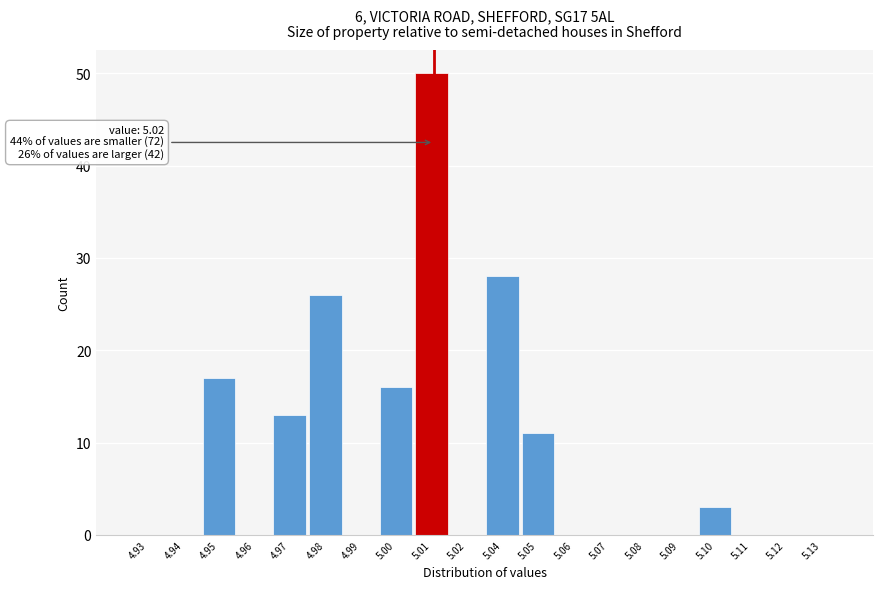

Reading right to left, list all the values displayed in this chart.

5.13=0	5.12=0	5.11=0	5.10=3	5.09=0	5.08=0	5.07=0	5.06=0	5.05=11	5.04=28	5.02=0	5.01=50	5.00=16	4.99=0	4.98=26	4.97=13	4.96=0	4.95=17	4.94=0	4.93=0